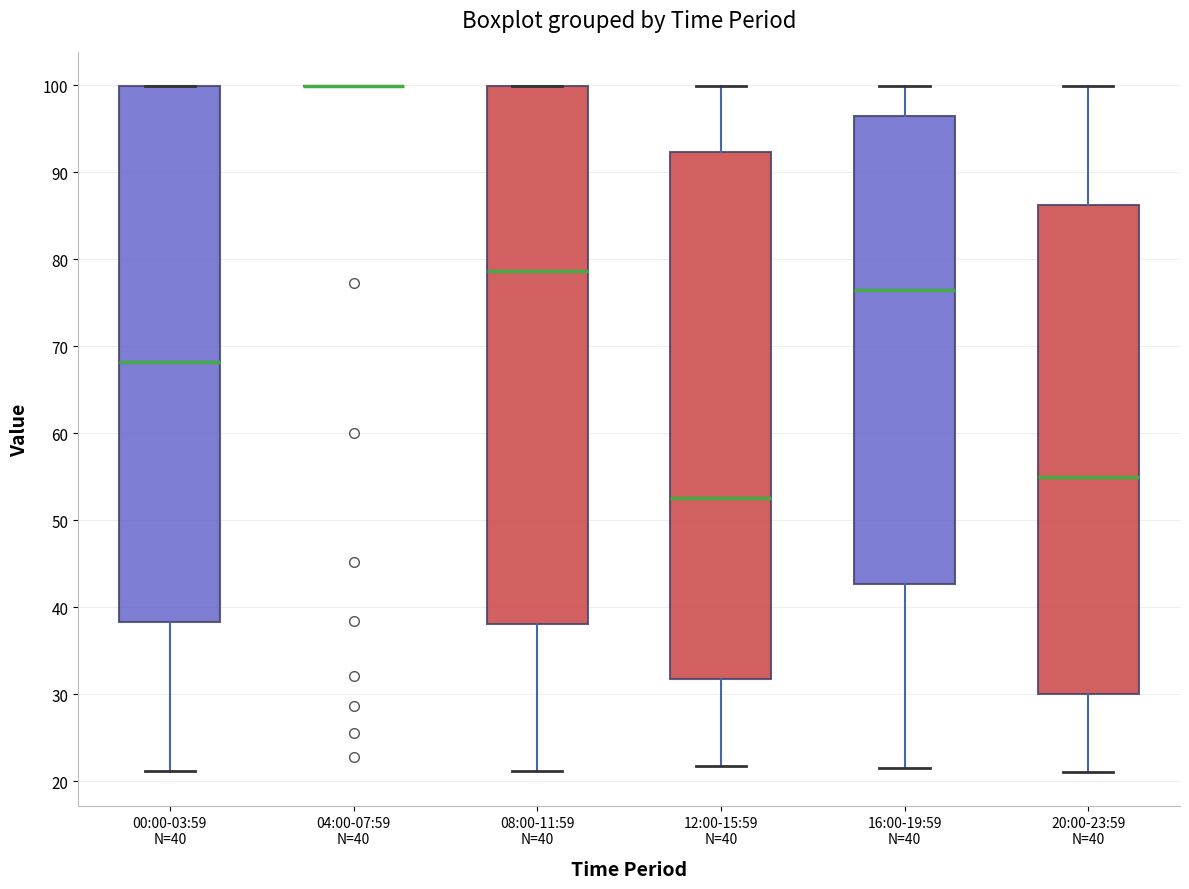

Reading left to right, transcribe this box plot: for each box, give where its median line is, the range the box spans, and where its two whiskers end, as read against the y-axis. The values are not printed on the chart, so give them approximately, as read against the axis.

00:00-03:59 N=40: median 68, box 38 to 100, whiskers 21 to 100
04:00-07:59 N=40: box collapsed to a line at 100, whiskers 100 to 100
08:00-11:59 N=40: median 79, box 38 to 100, whiskers 21 to 100
12:00-15:59 N=40: median 53, box 32 to 92, whiskers 22 to 100
16:00-19:59 N=40: median 76, box 43 to 96, whiskers 22 to 100
20:00-23:59 N=40: median 55, box 30 to 86, whiskers 21 to 100